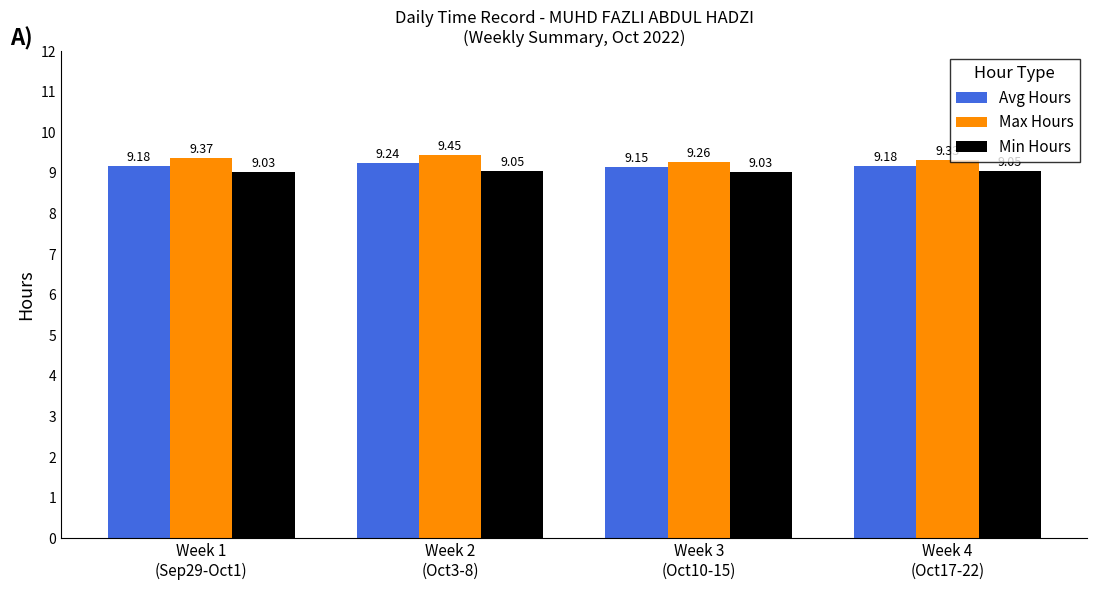

Count the number of categories in the chart.

4